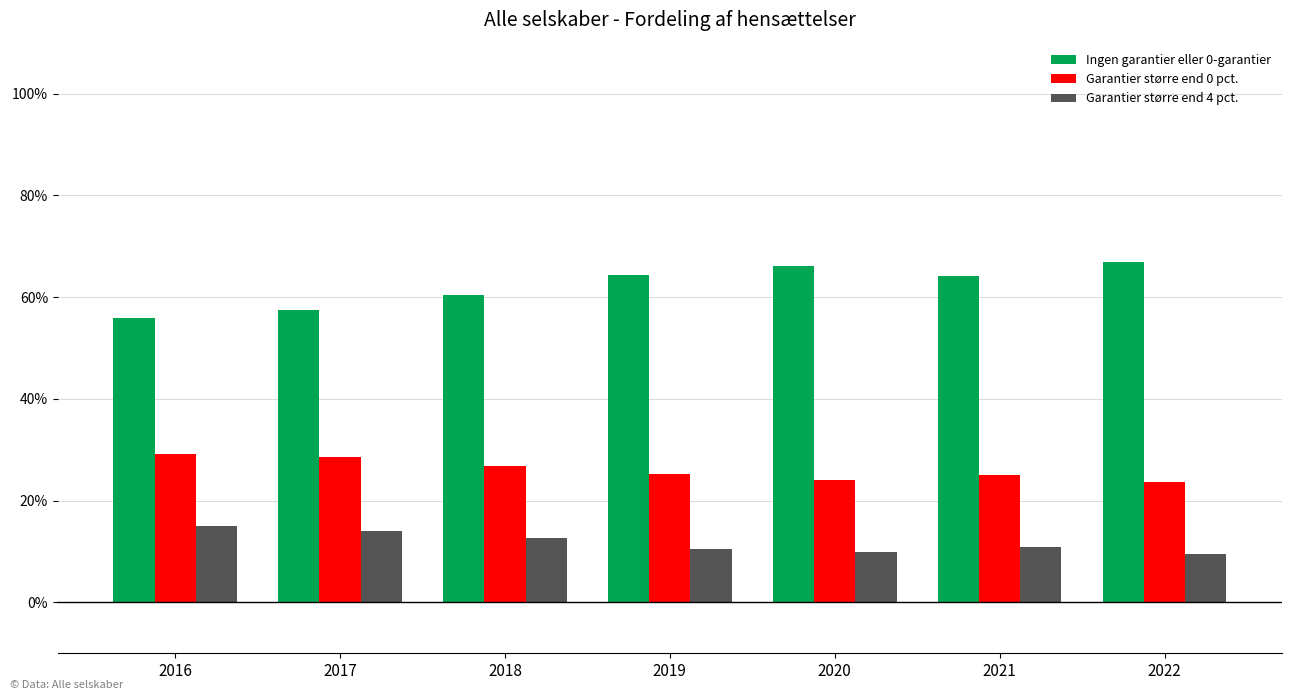

What are all the series names shown in the legend?

Ingen garantier eller 0-garantier, Garantier større end 0 pct., Garantier større end 4 pct.